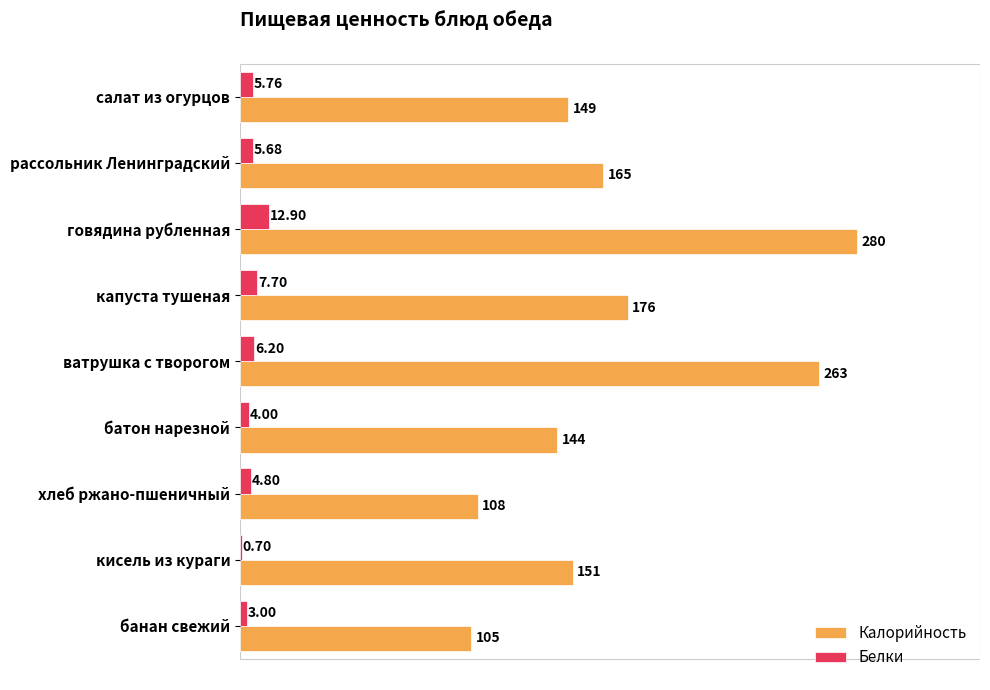

Between салат из огурцов and батон нарезной, which series saw the biggest shift?

Калорийность